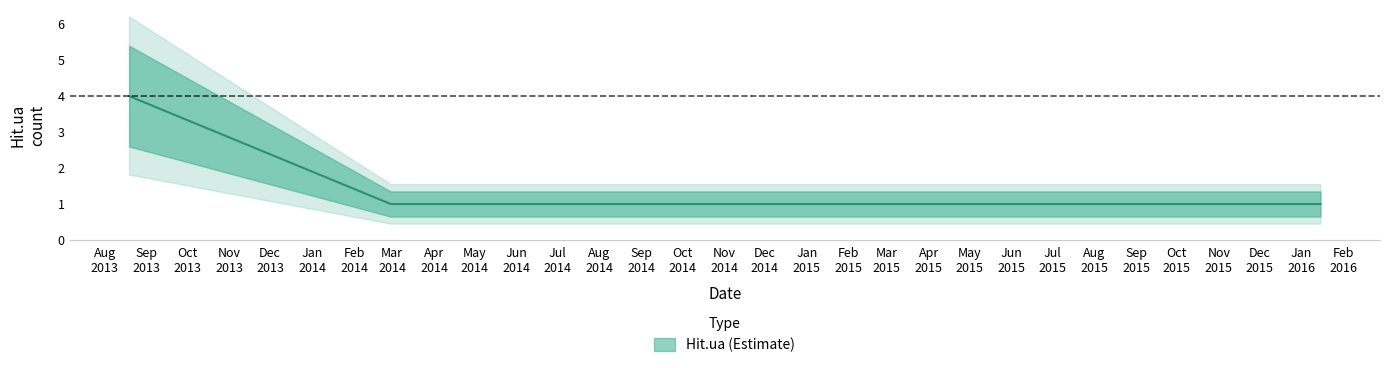

List the labels in order of value, smallest first.

2014-02-28, 2014-04-05, 2014-07-08, 2014-08-23, 2014-11-07, 2015-03-03, 2015-06-21, 2015-08-17, 2015-08-19, 2015-11-29, 2015-12-27, 2016-01-15, 2013-08-19